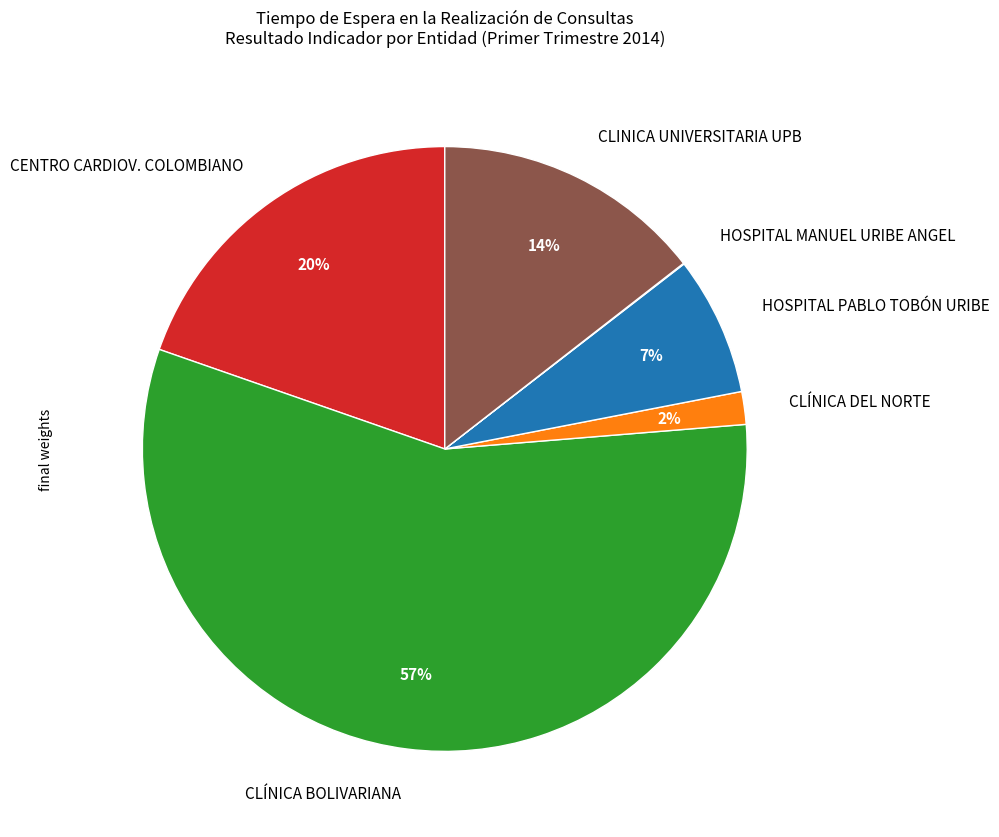

To the nearest percent, what is the average slice percentage?

17%